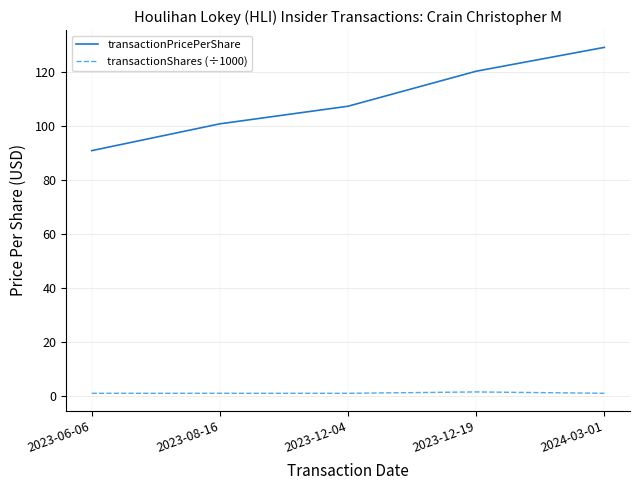

Which series has the widest spread of values?

transactionPricePerShare